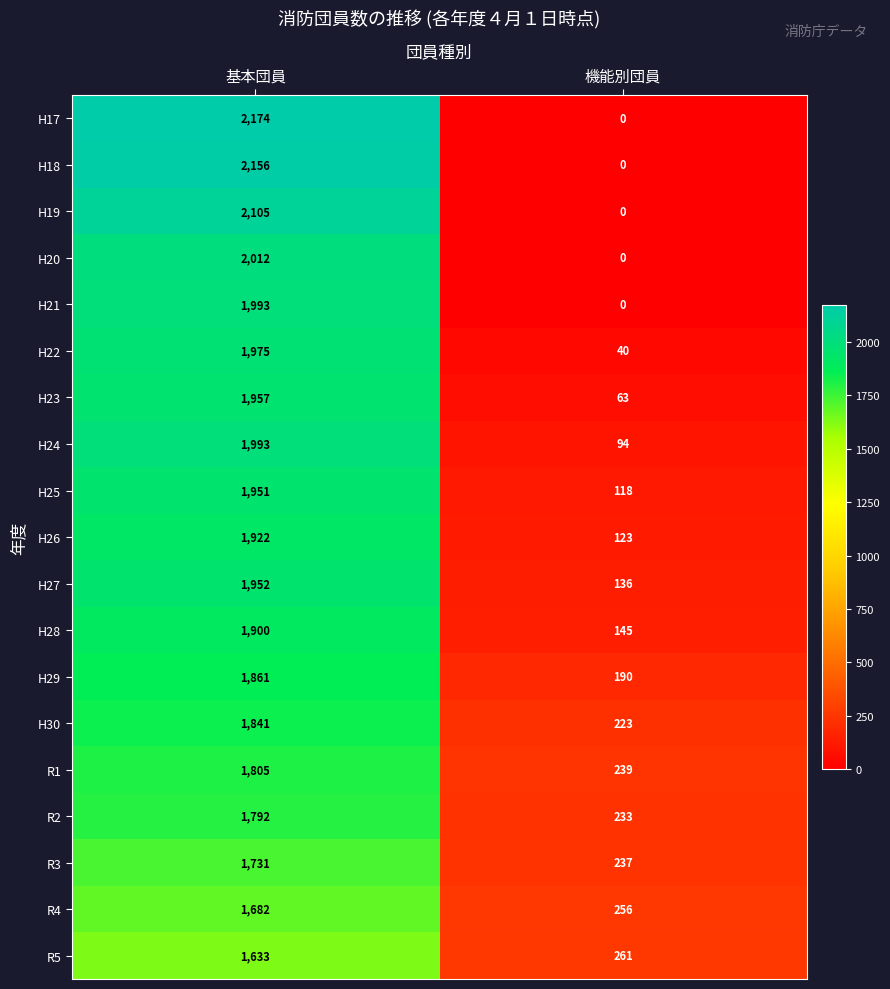

What is the sum of the H22 values at 基本団員 and 機能別団員?

2015